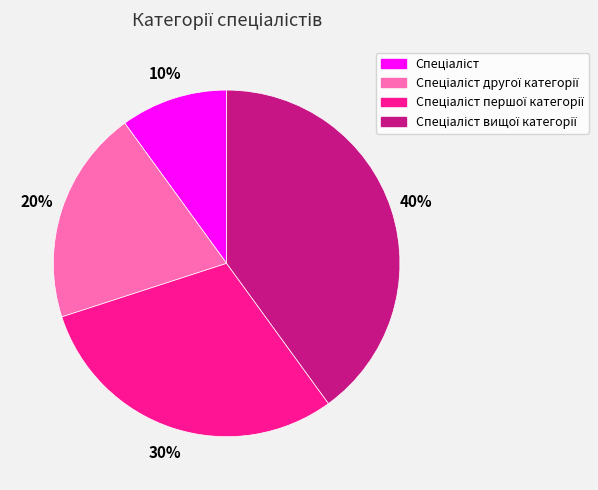

Is there a majority slice in this chart?

No